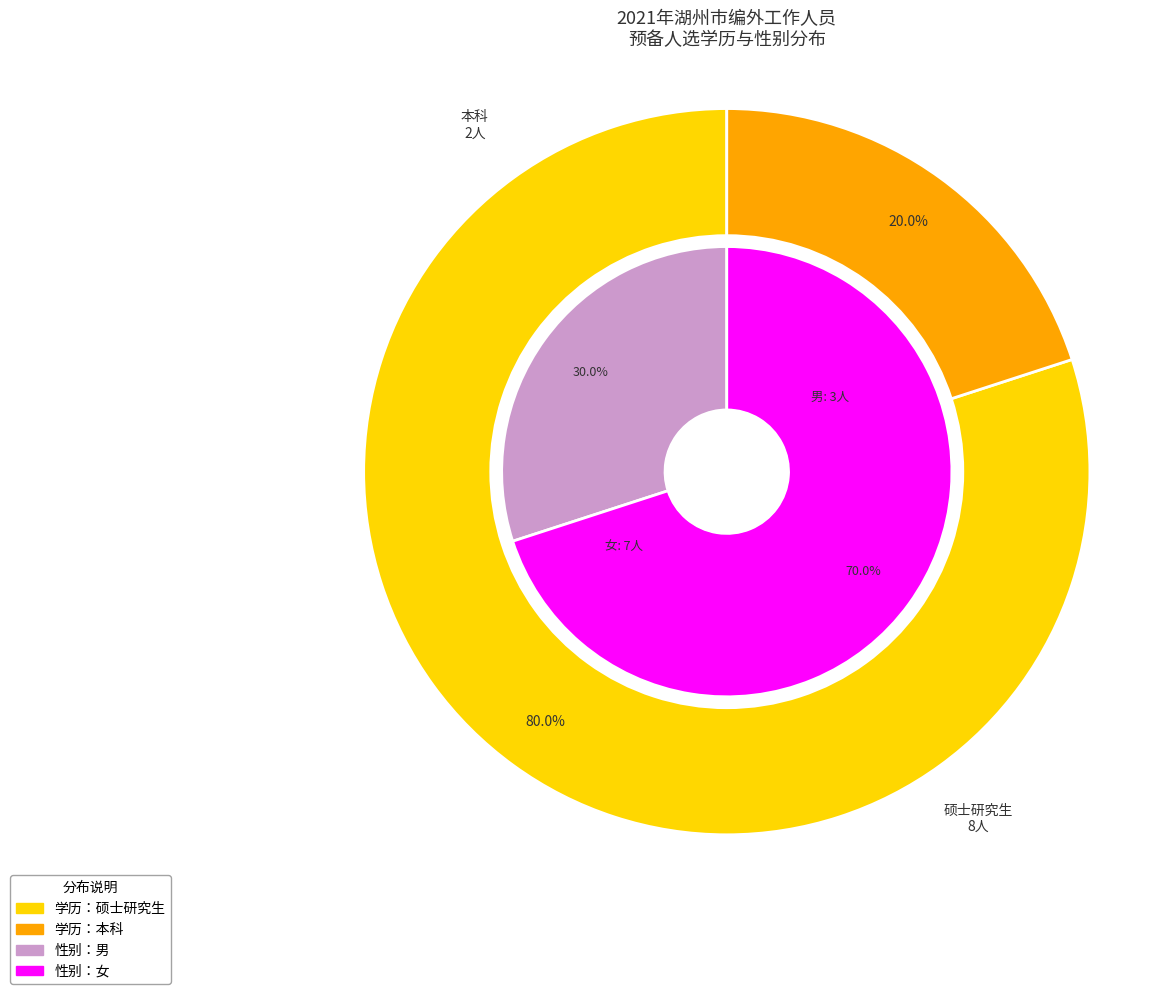

True or false: 硕士研究生 accounts for 88% of the total.

False